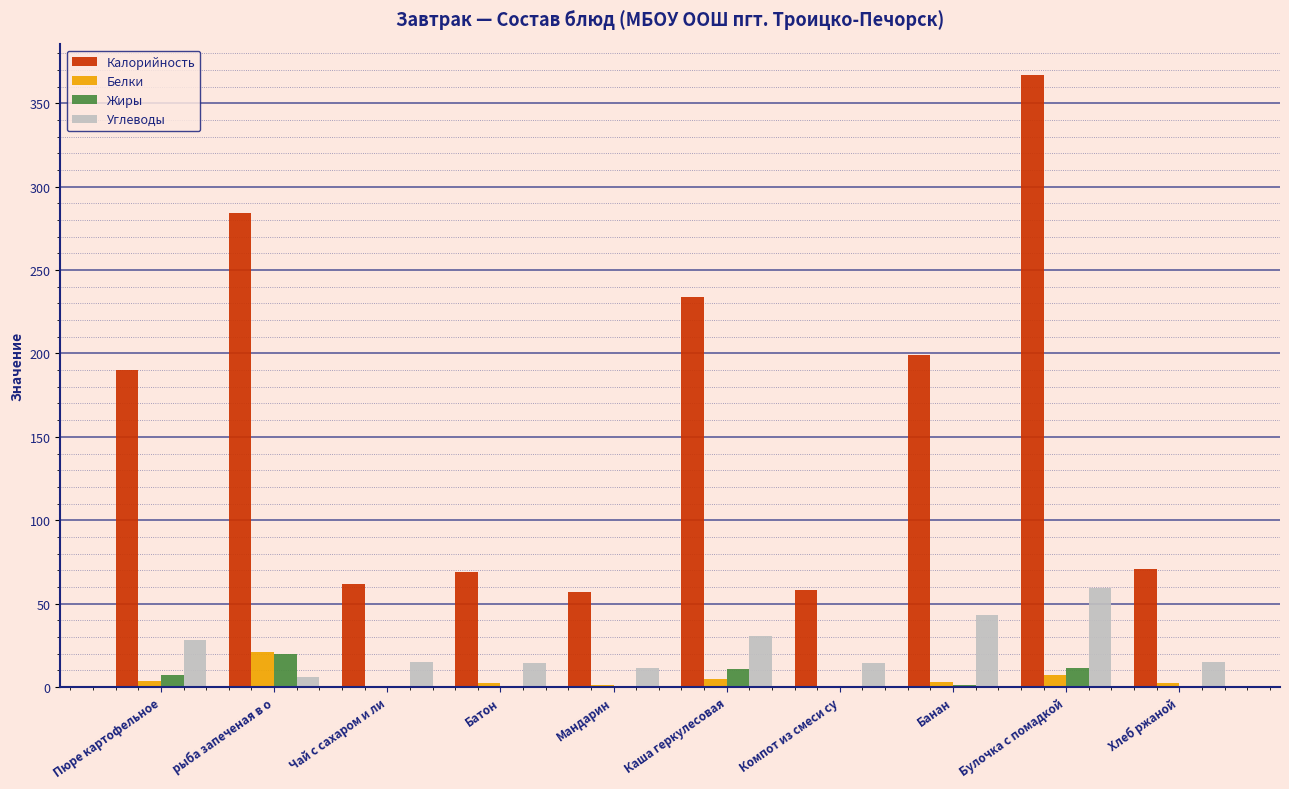

Is the value of Калорийность at Пюре картофельное greater than the value of Белки at Чай с сахаром и ли?

Yes